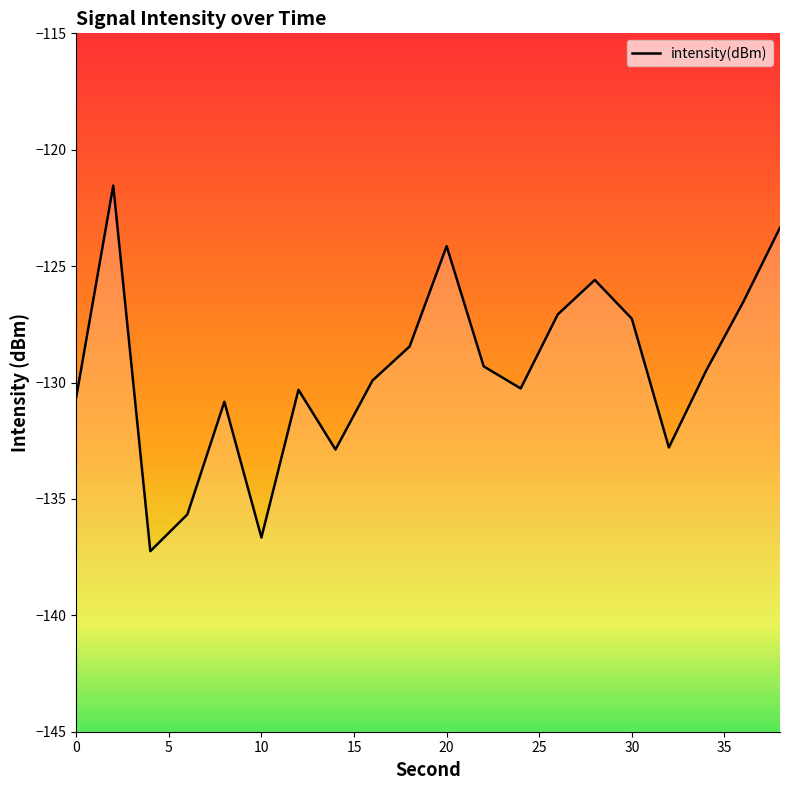

What is the difference between the maximum and minimum values?

15.7